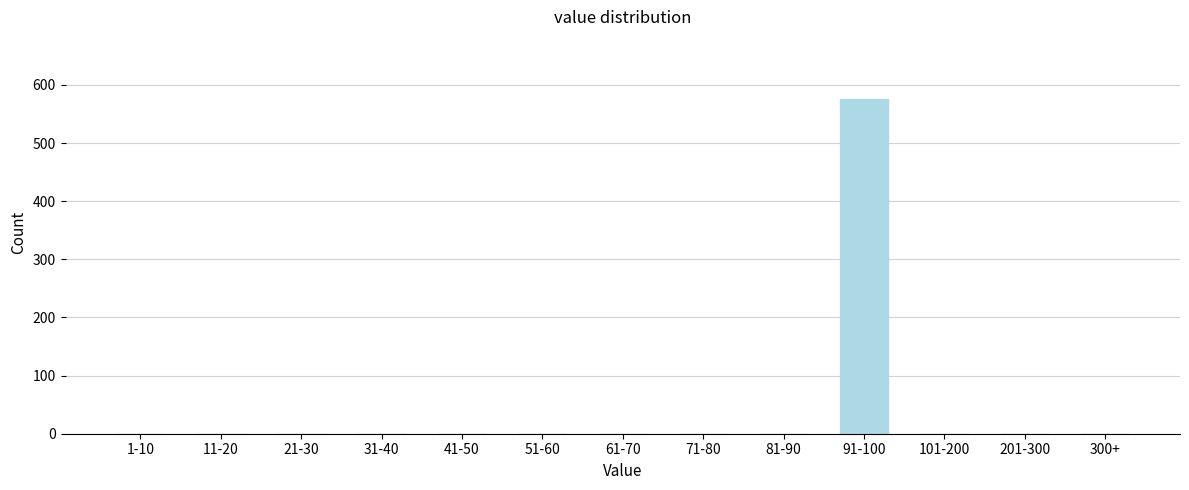

Reading right to left, list all the values displayed in this chart.

300+=0	201-300=0	101-200=0	91-100=576	81-90=0	71-80=0	61-70=0	51-60=0	41-50=0	31-40=0	21-30=0	11-20=0	1-10=0